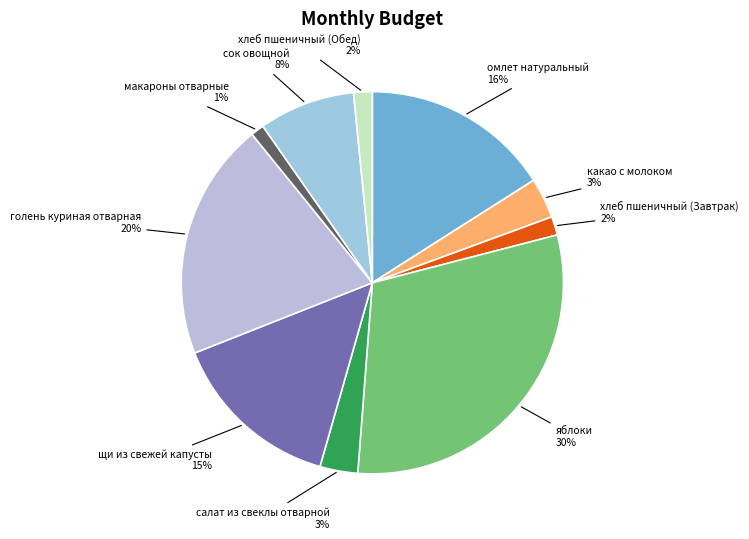

Between какао с молоком and голень куриная отварная, which is larger?

голень куриная отварная